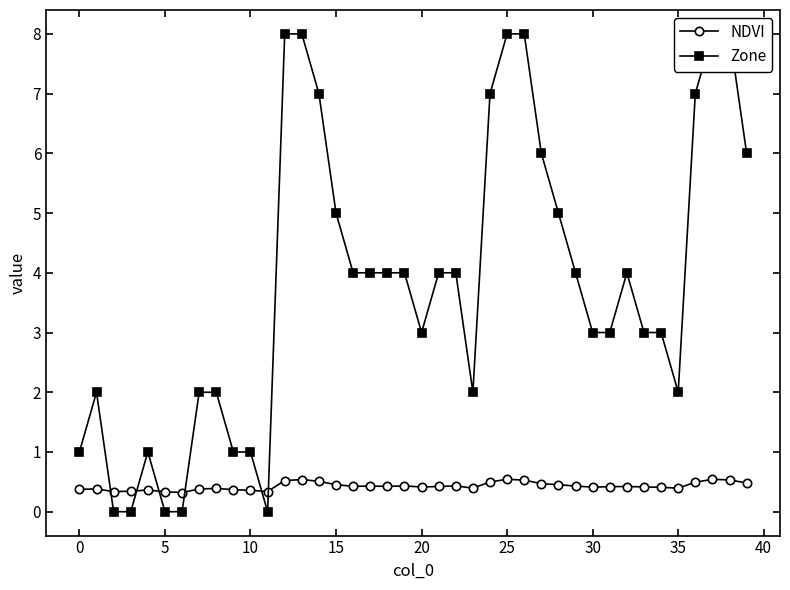

What is the highest value of the NDVI series?

0.5